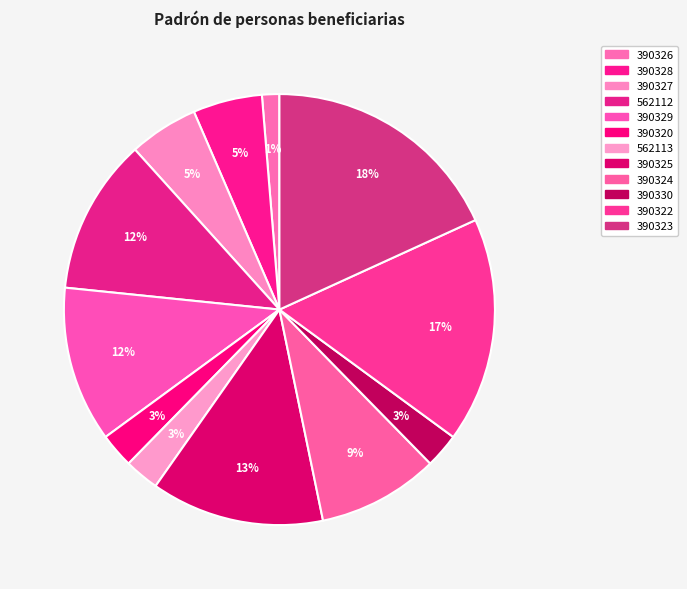

How many segments does this pie chart have?

12